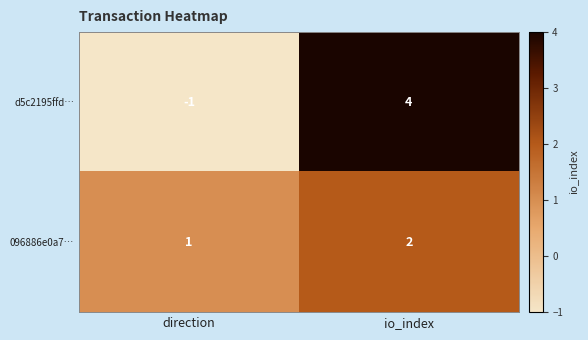

What is the total value across all series at io_index?

6